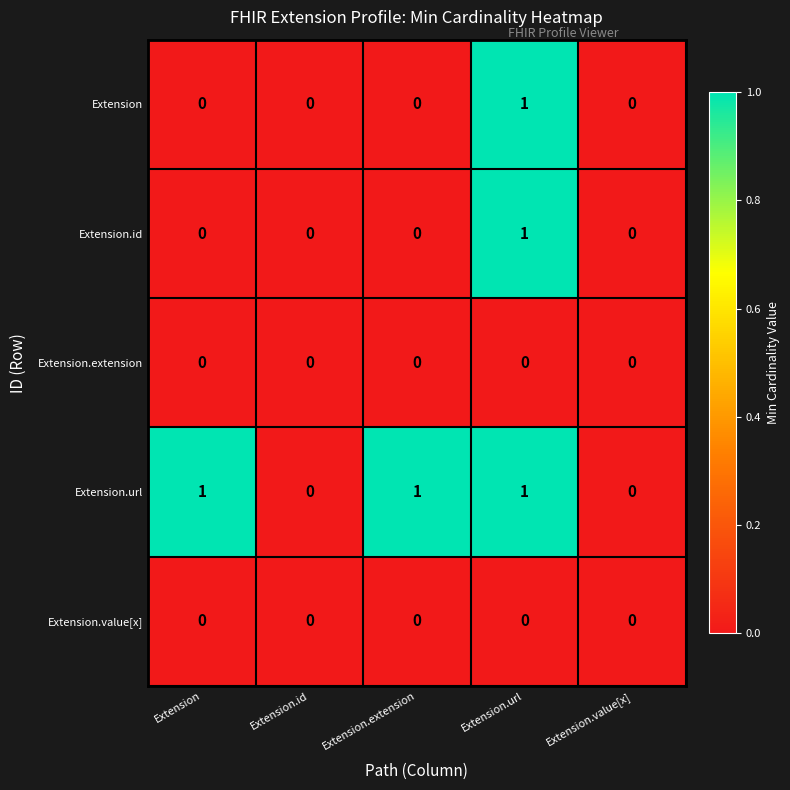

Count the Extension.url values in the range 0 to 1.

5